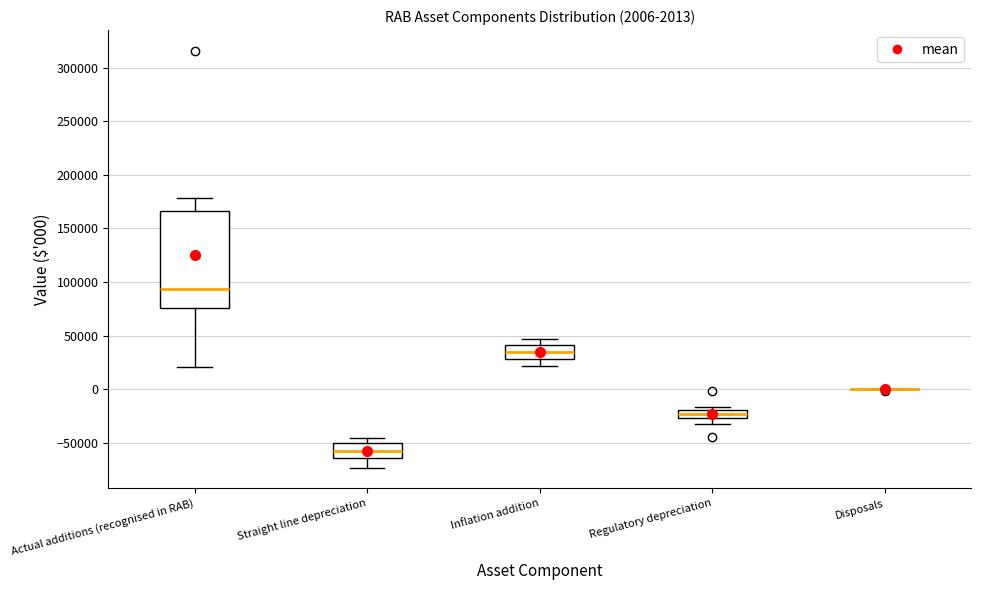

Comparing the boxes themselves (not the whiskers), which one is the tallest?

Actual additions (recognised in RAB)